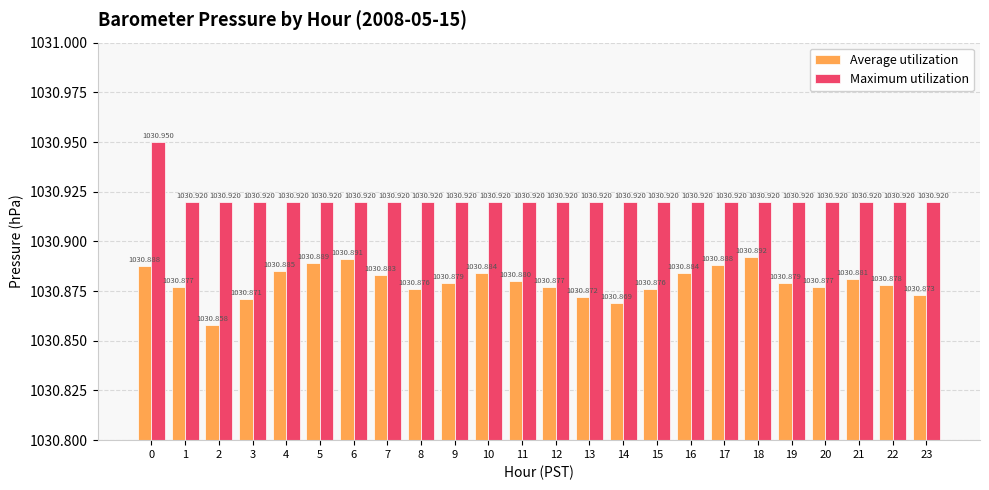

What is the smallest value displayed?

1030.9